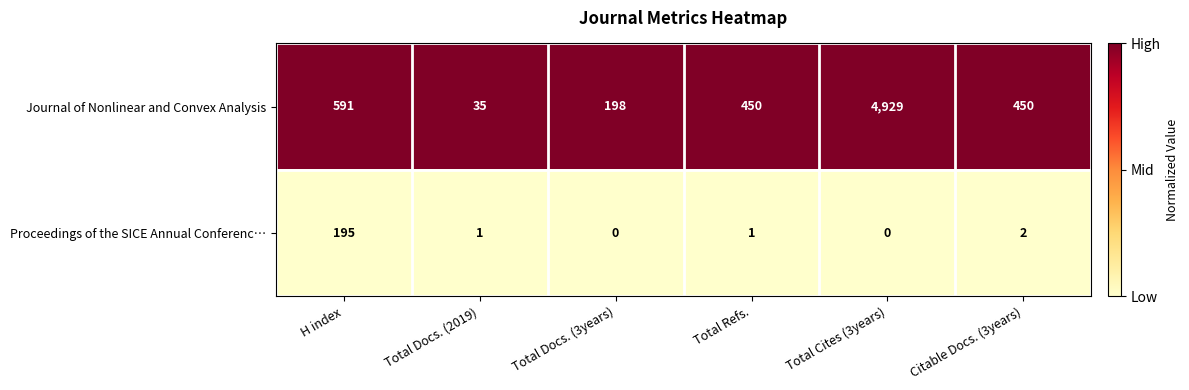

The value of Proceedings of the SICE Annual Conferenc… at Total Docs. (3years) is 123. True or false?

False